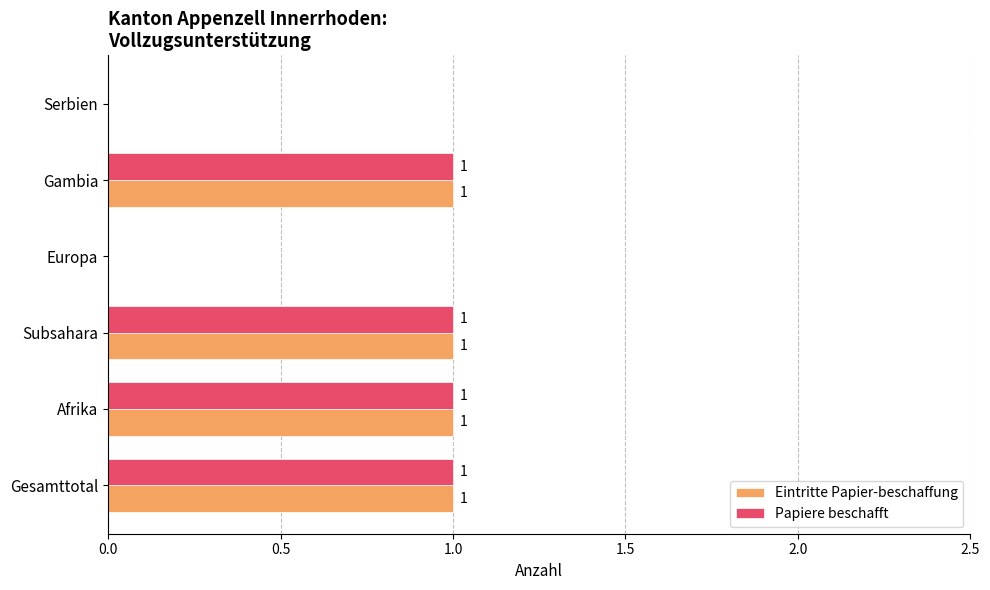

How many Papiere beschafft values are between 0 and 1?

6